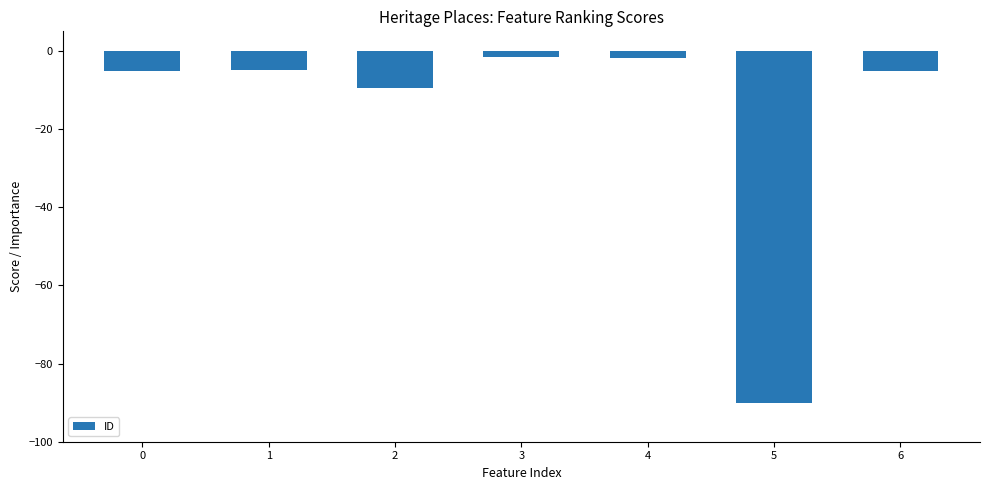

What is the change in value from 4 to 5?

-88.3